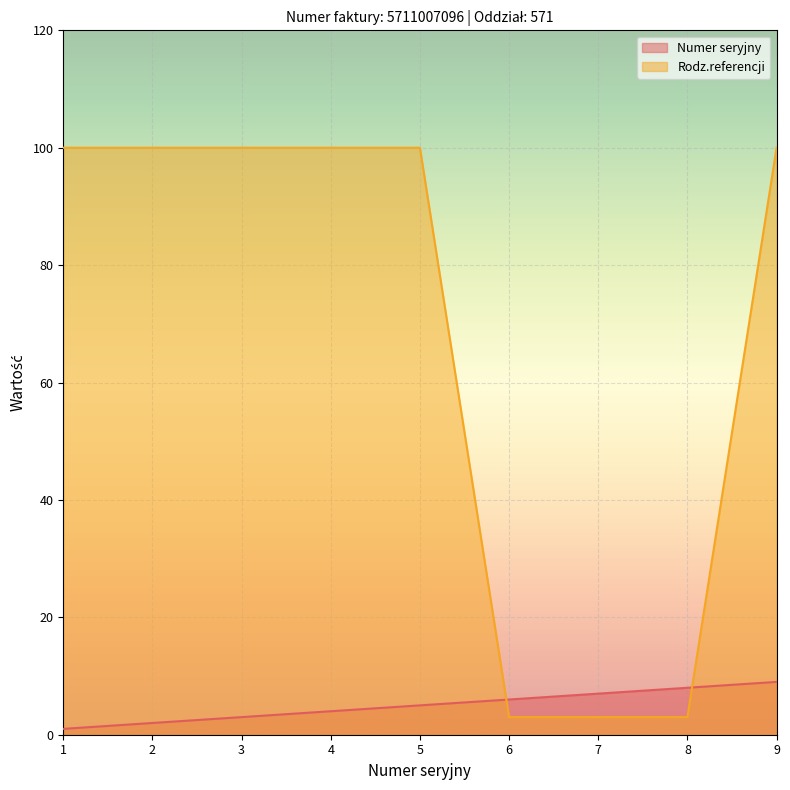

True or false: Rodz.referencji has a value of 151 at 5.

False